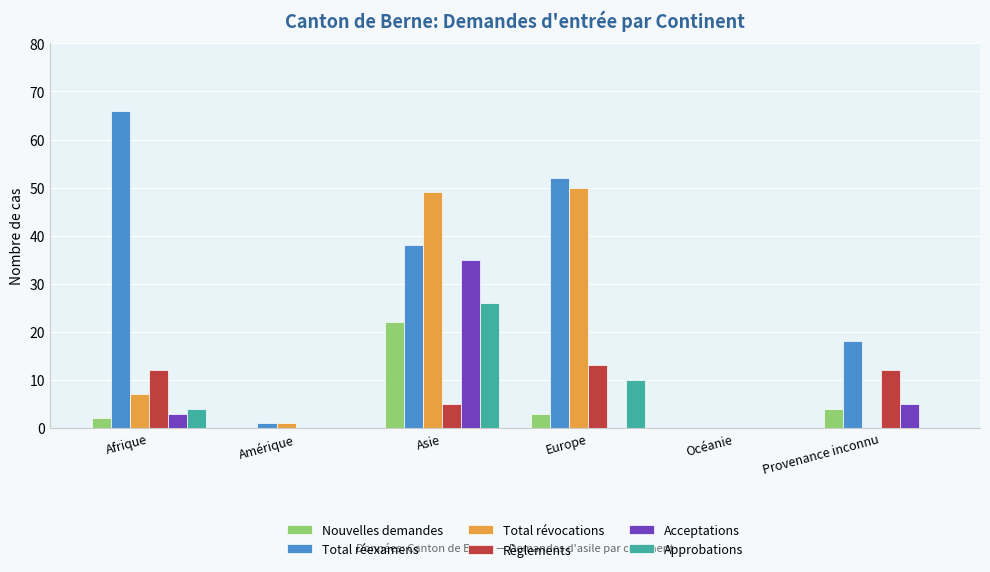

How many groups of bars are there?

6